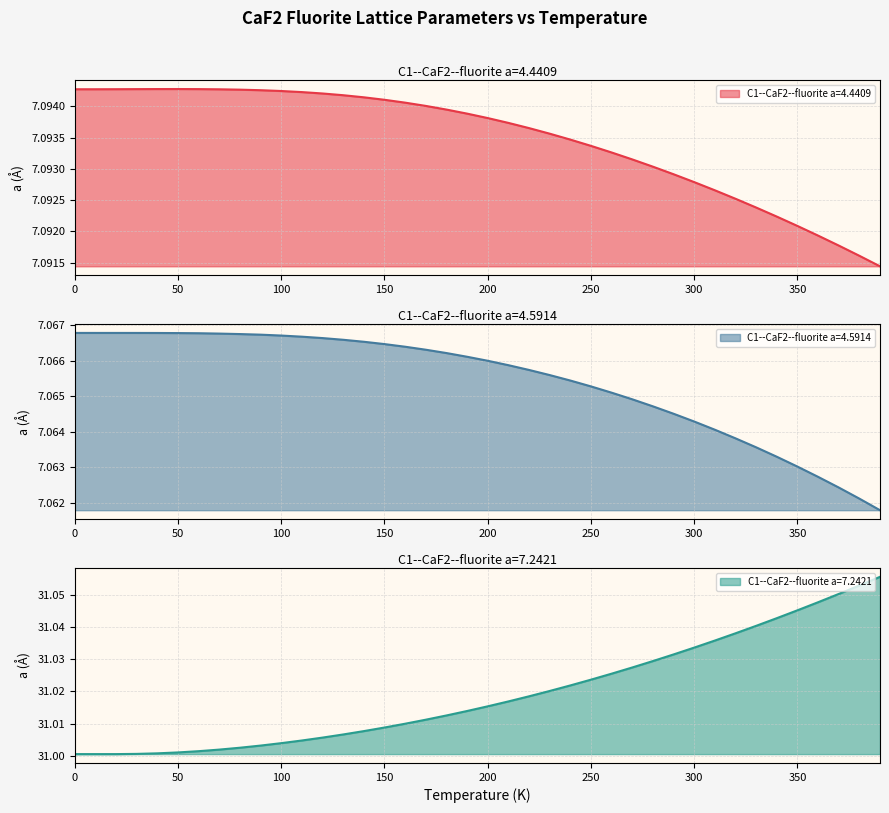

Which category has the lowest value in the C1--CaF2--fluorite a=7.2421 series?

10.0